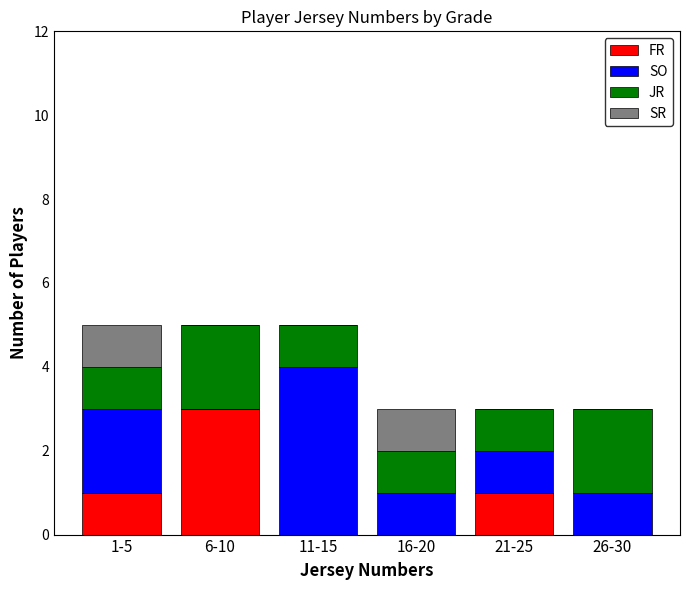

Reading right to left, list the values for the FR series.

26-30=0	21-25=1	16-20=0	11-15=0	6-10=3	1-5=1